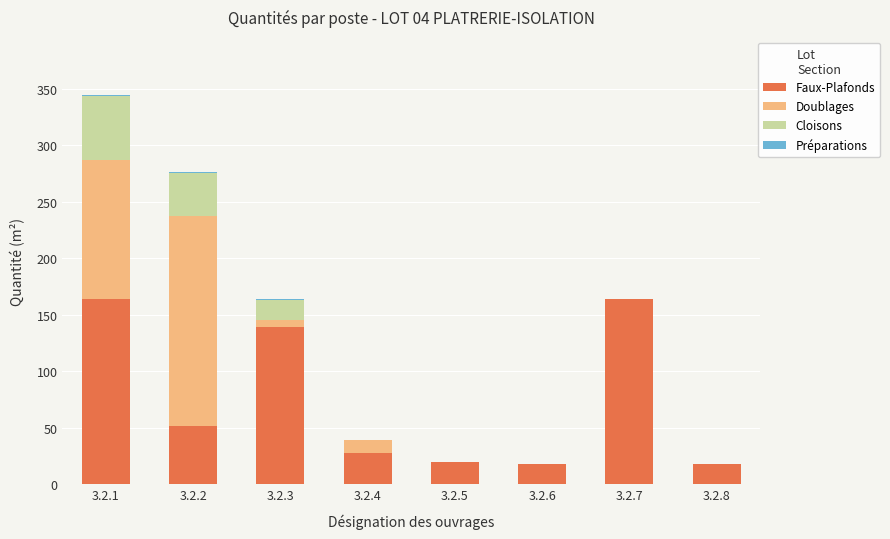

Where is Faux-Plafonds nearest to the value 91?

3.2.2